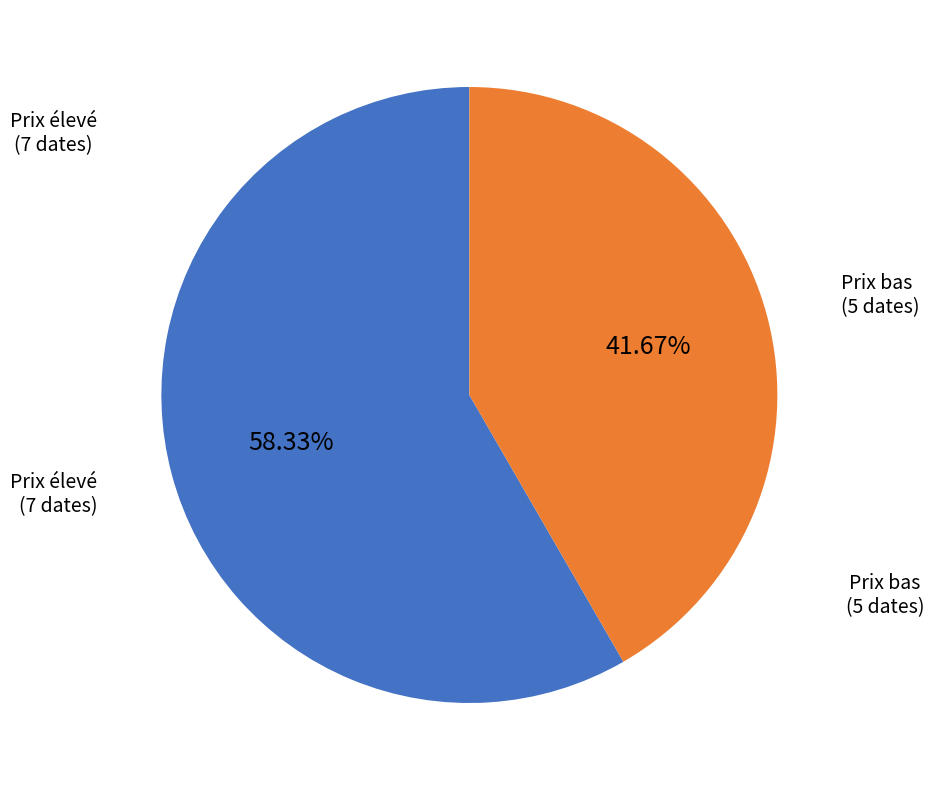

Does any single category account for the majority?

Yes